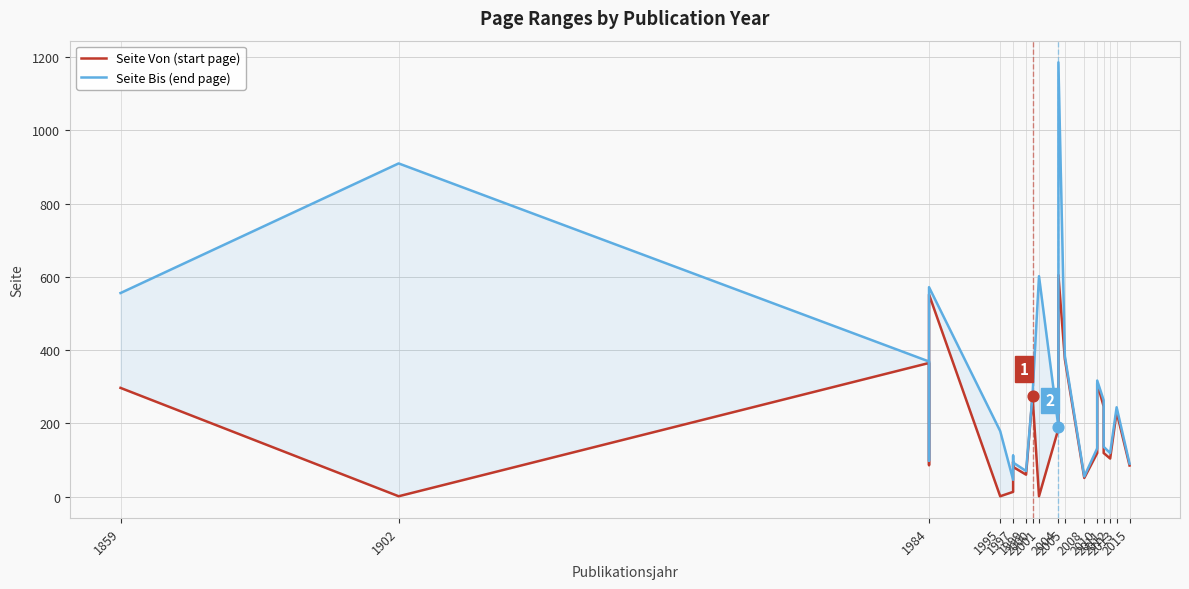

Which series has the largest total across all categories?

Seite Bis (end page)